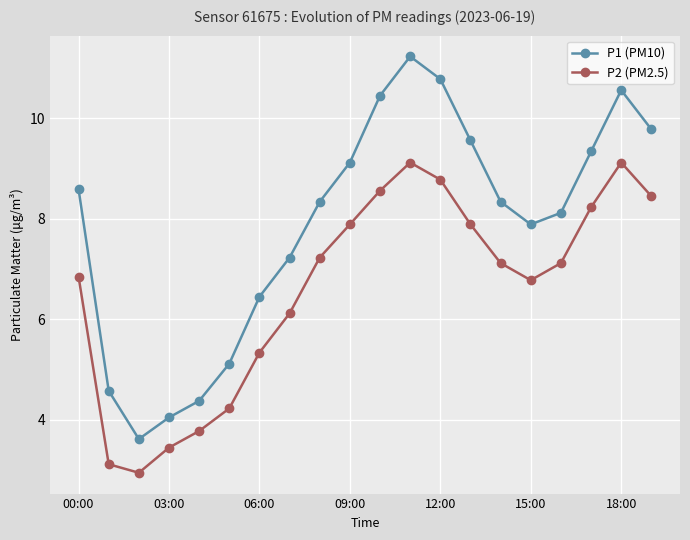

What is the difference between the maximum and minimum values in the P1 (PM10) series?

7.6